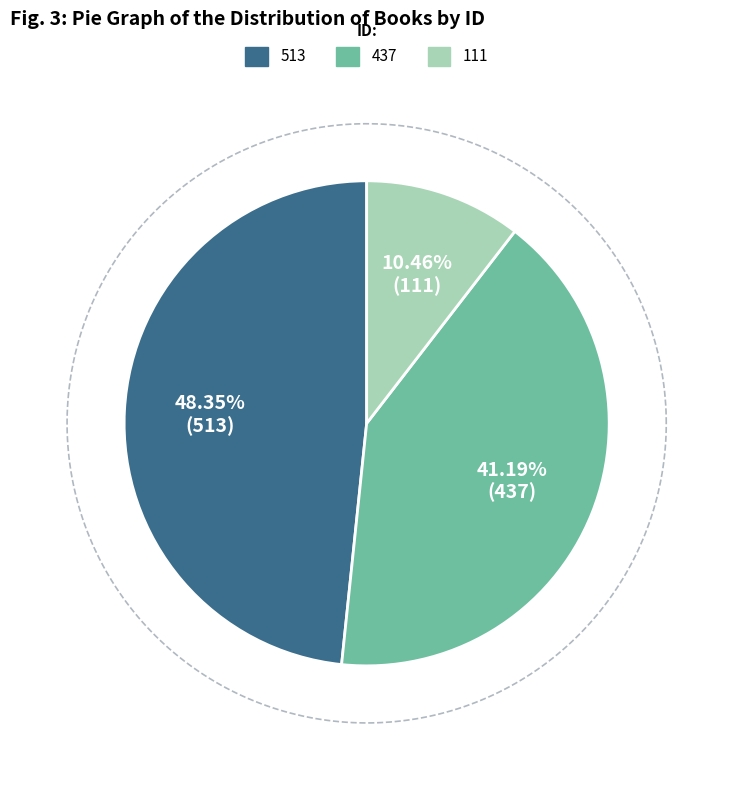

The 513 slice represents 48% of the pie. True or false?

True